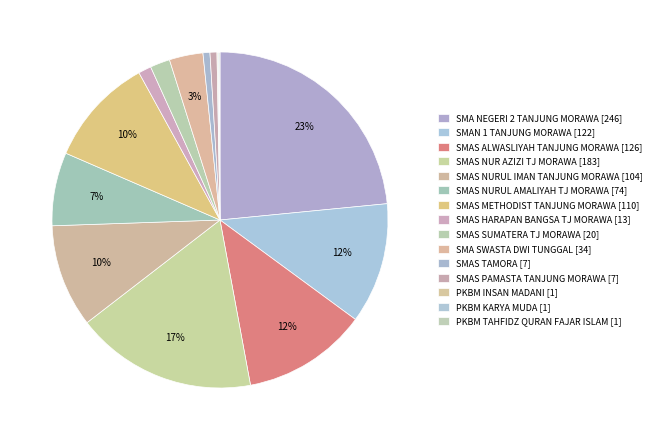

To the nearest percent, what is the average slice percentage?

7%